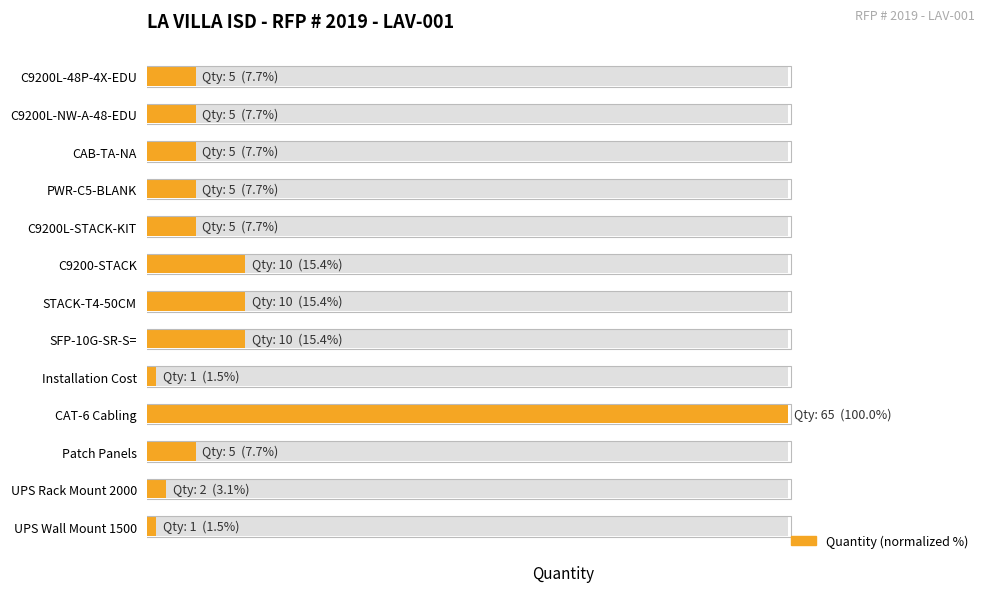

Does the chart contain any negative values?

No